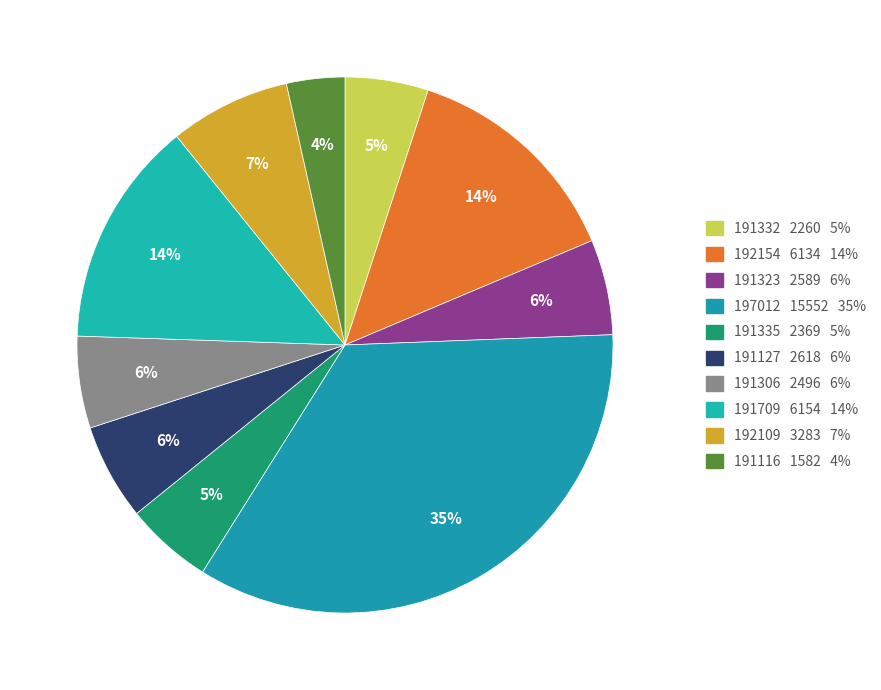

To the nearest percent, what is the difference between the 191323 and 191709 slice percentages?

8%